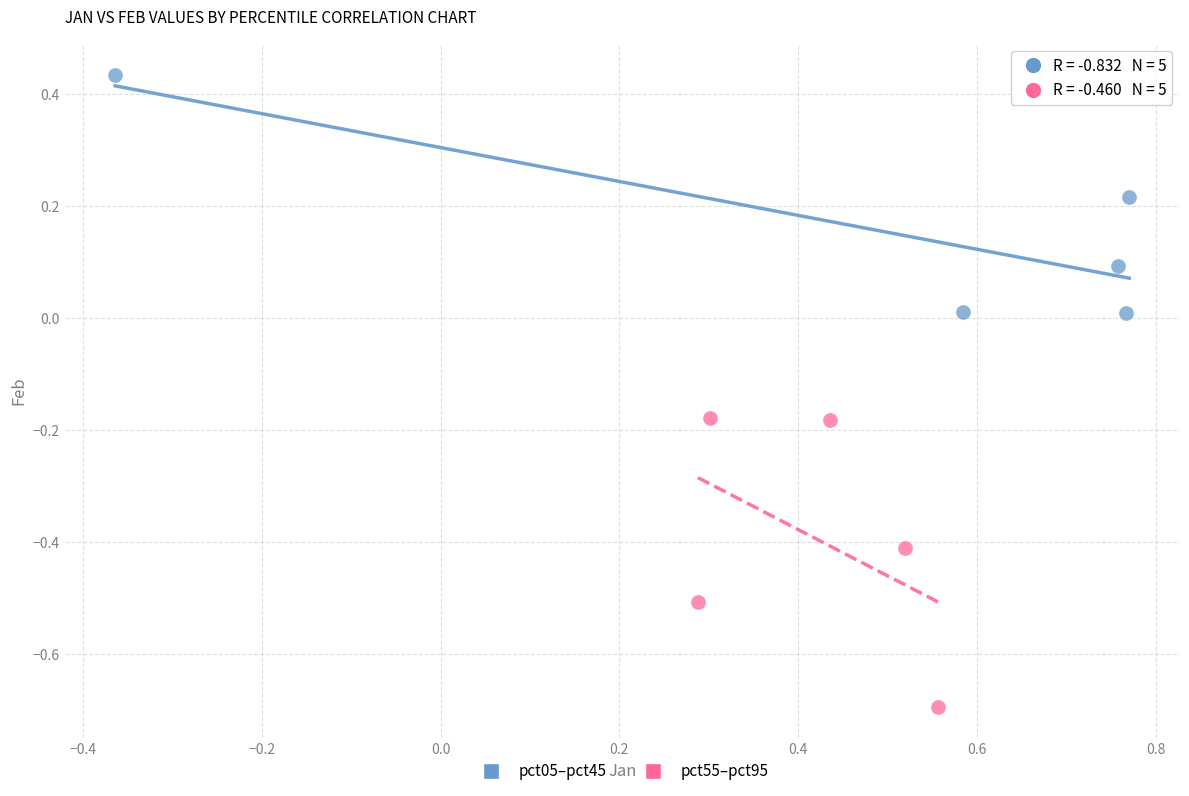

Which series reaches the minimum Y coordinate?

pct55–pct95